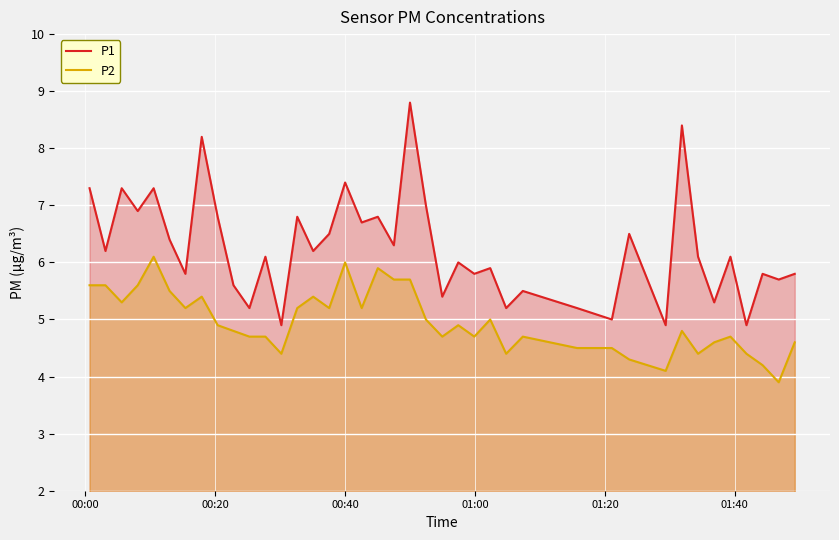

Does the chart display data point markers on the line(s)?

No